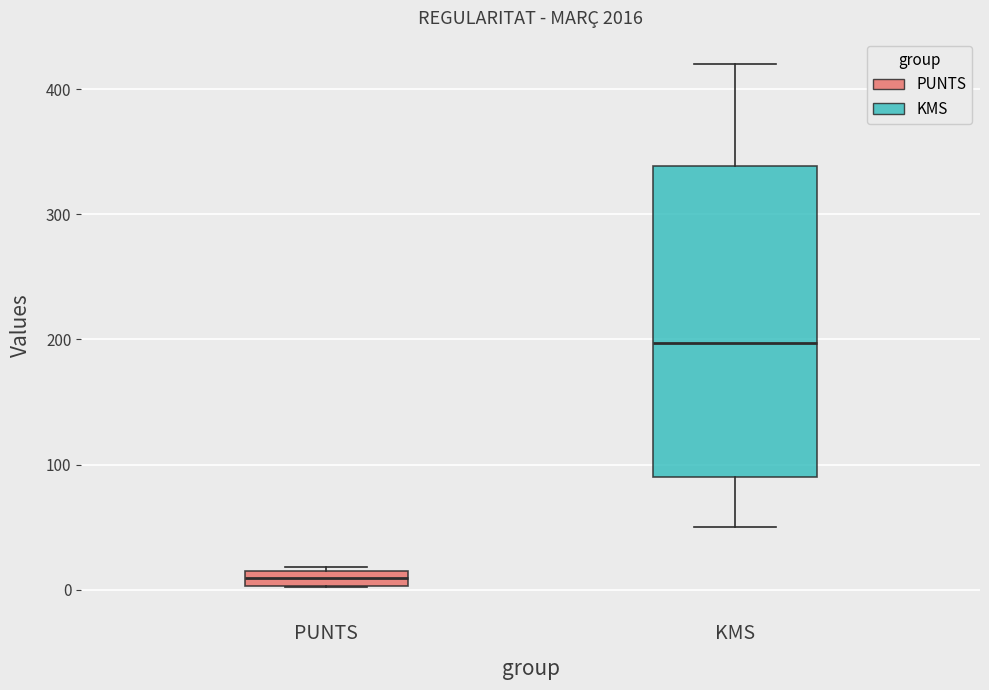

Which box is the tallest, from its lower edge to its upper edge?

KMS